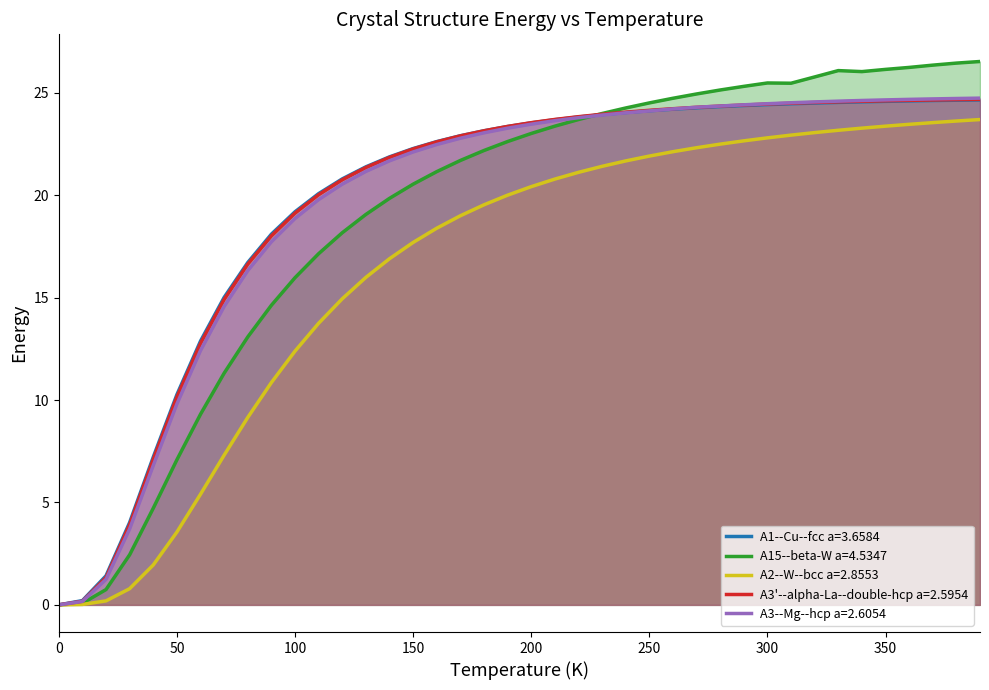

What is the maximum value shown in the chart?

26.5